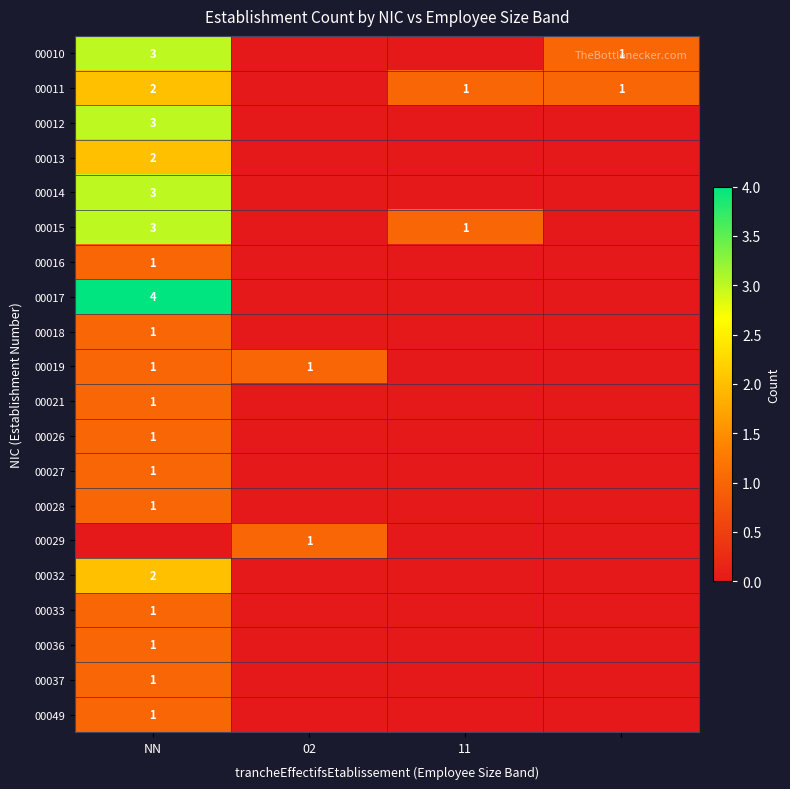

The 00010 series shows 3 at NN. True or false?

True